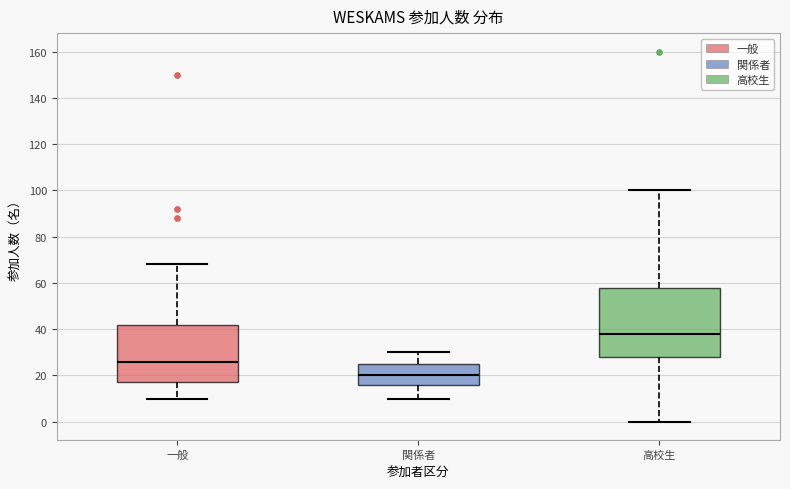

Where does the median line of the box for 関係者 sit on the y-axis? The values are not printed on the chart, so give them approximately, as read against the axis.

20